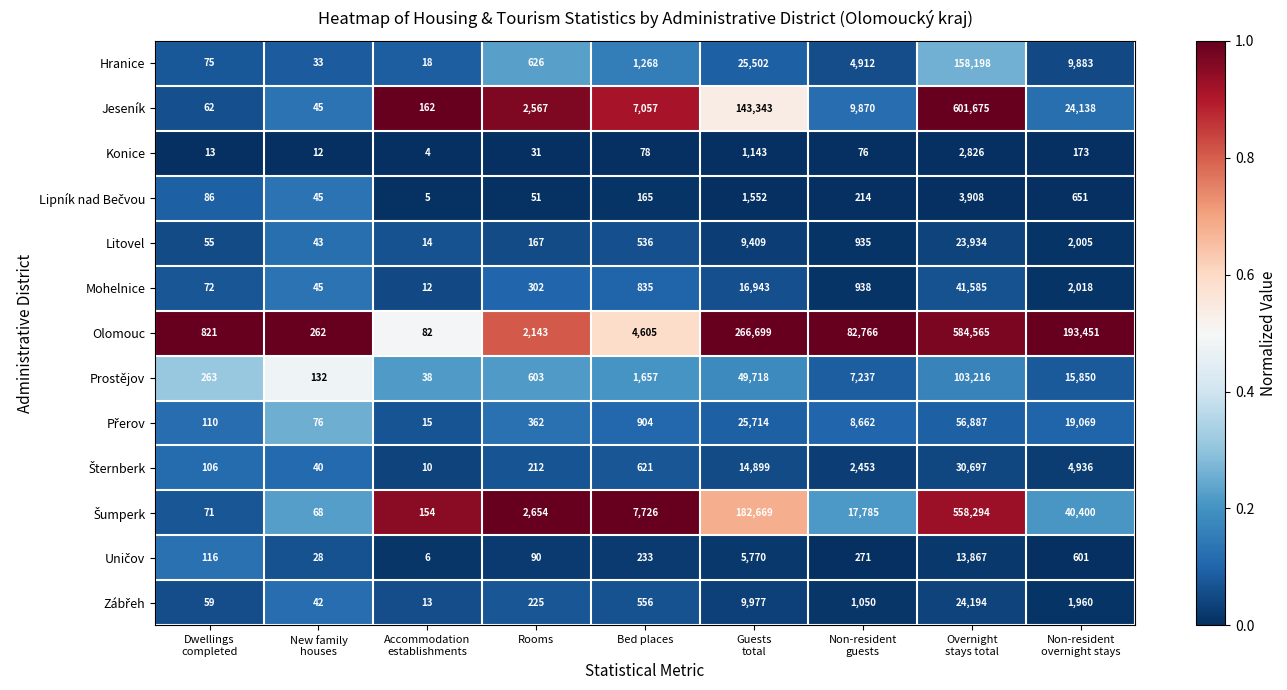

What is the lowest value of the Mohelnice series?

12